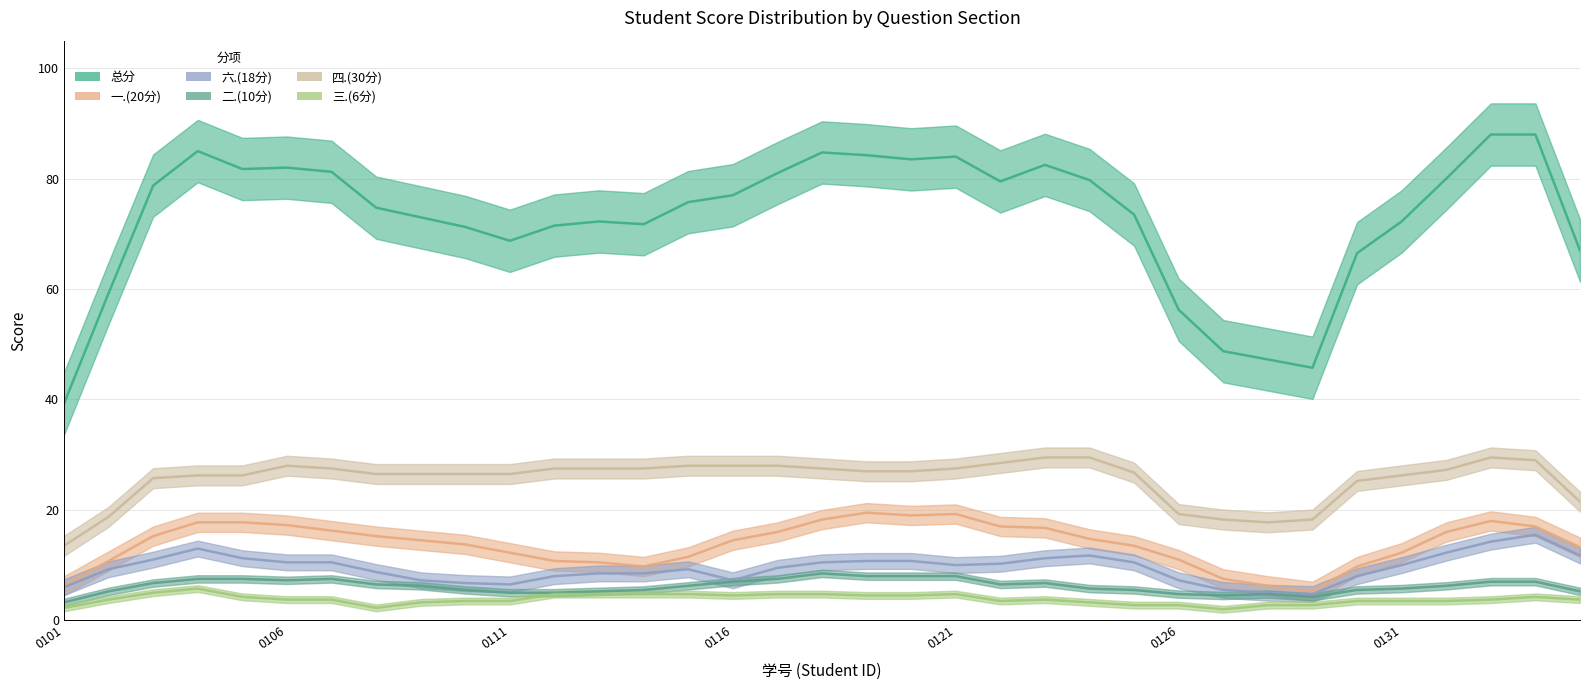

Is this an area chart (filled region under the line)?

No